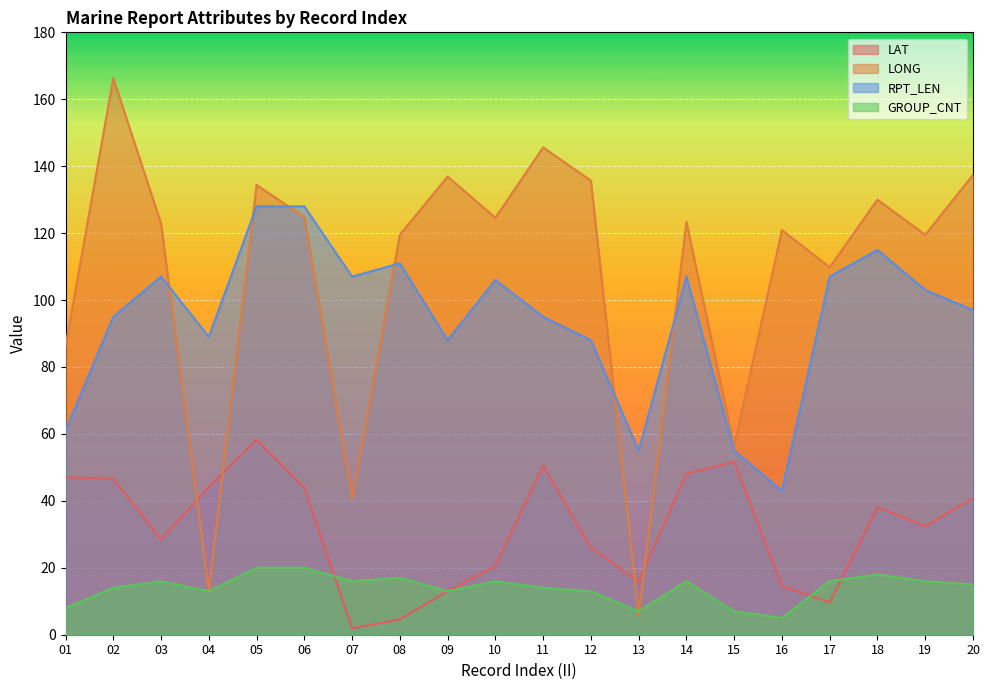

The LAT series shows 45.9 at 03. True or false?

False